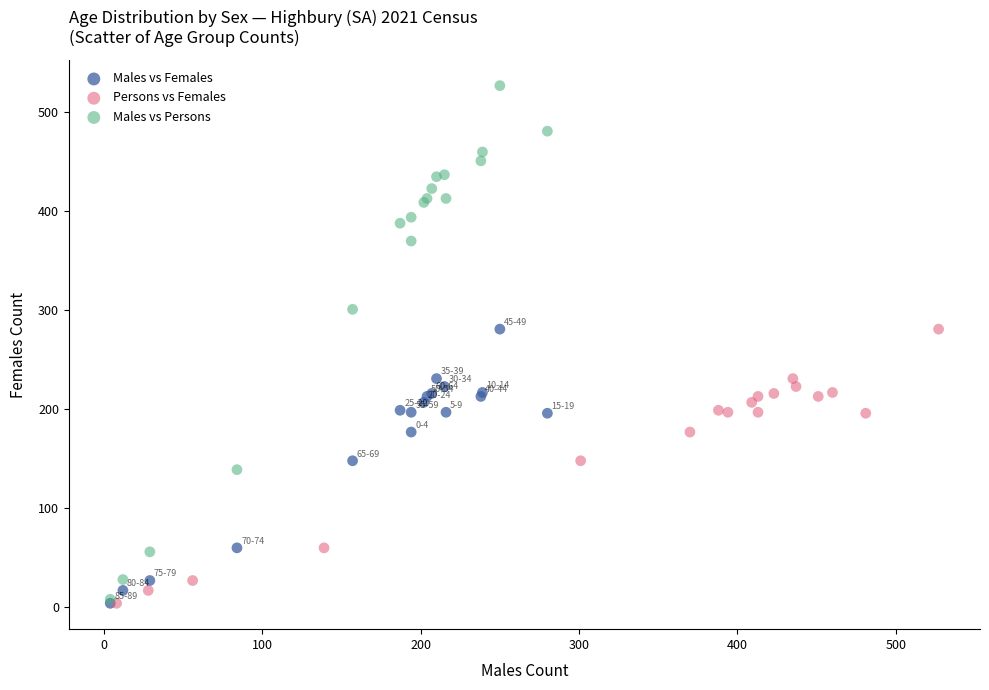

Which series contains the highest Y value?

Males vs Persons